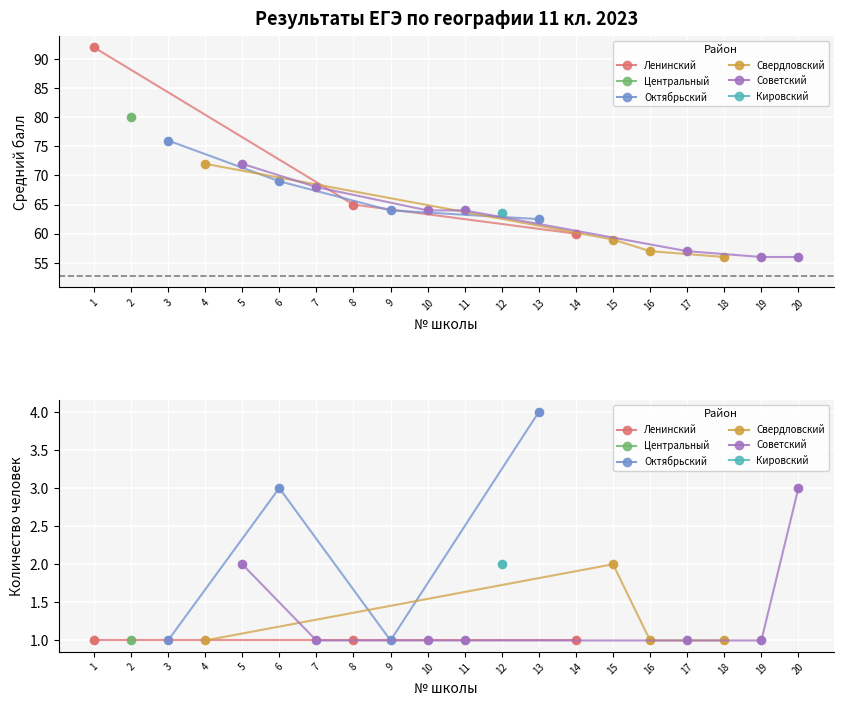

Which category has the highest value across all series?

1